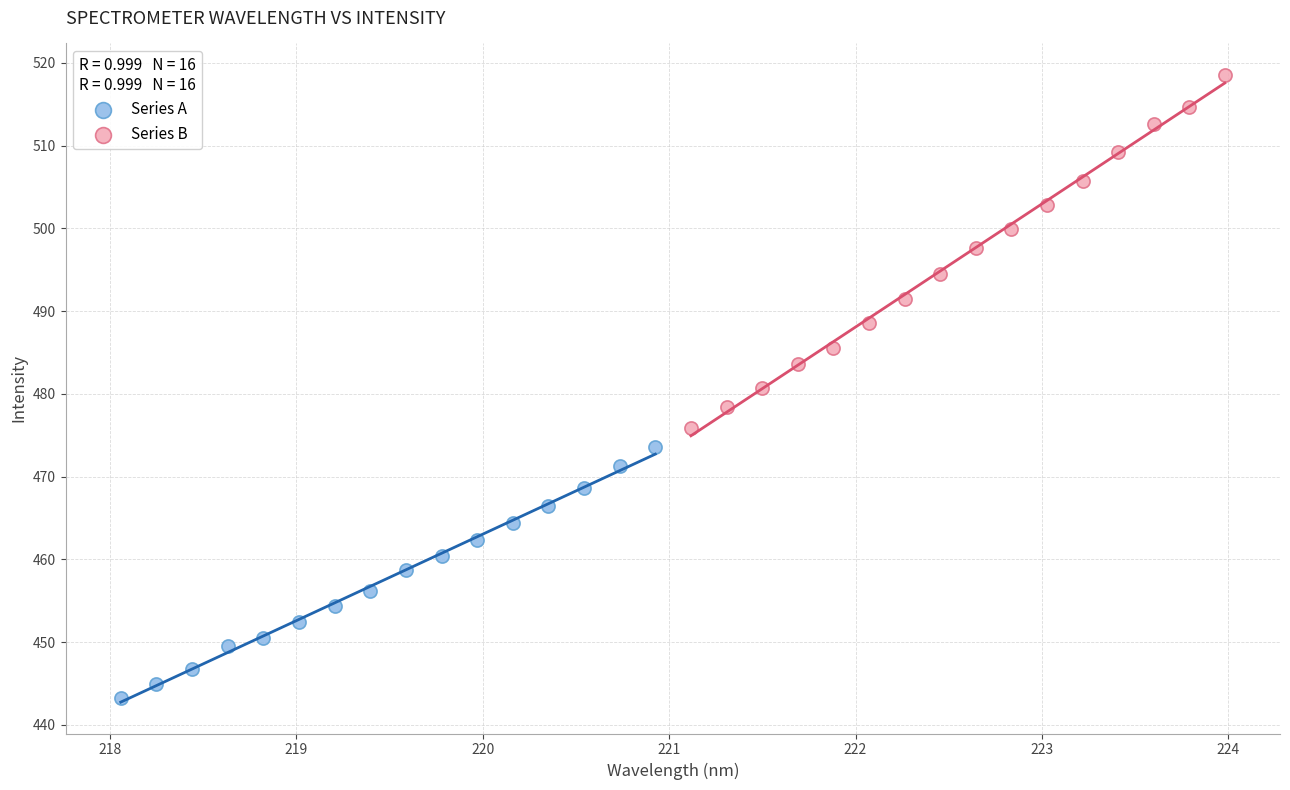

What are all the series names shown in the legend?

Series A, Series B